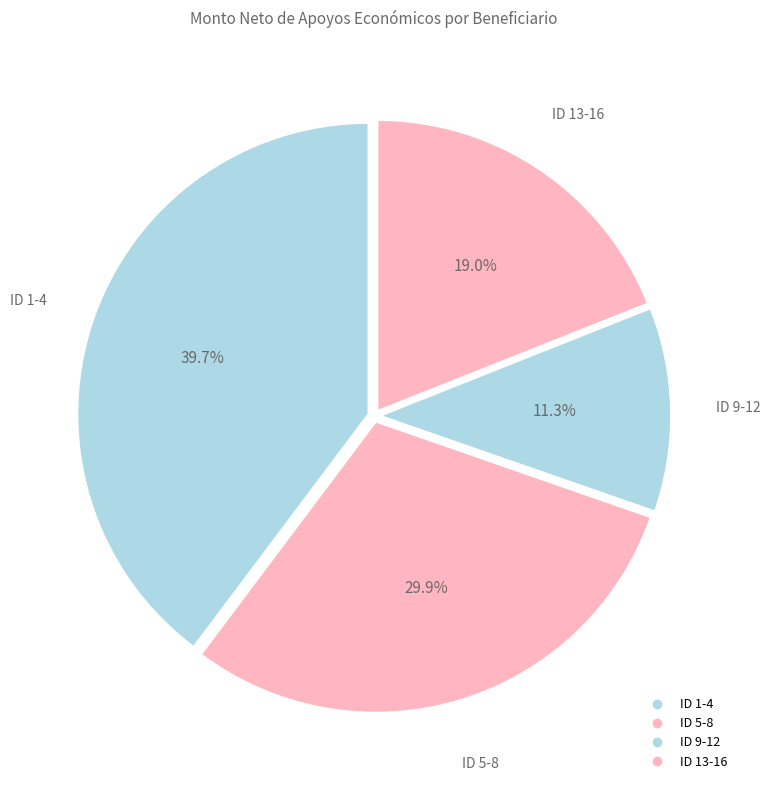

Count the number of slices in the pie.

4